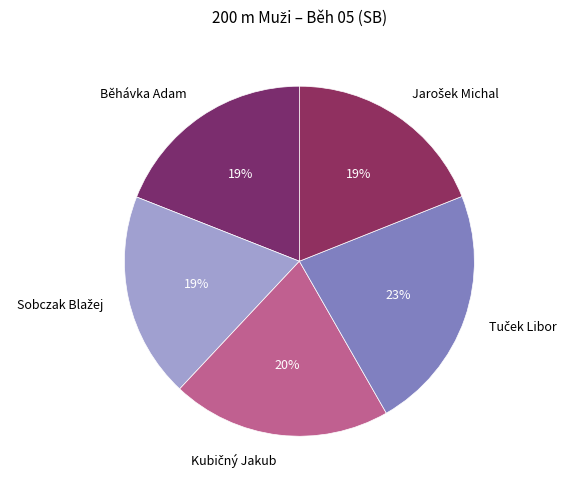

To the nearest percent, what is the average slice percentage?

20%